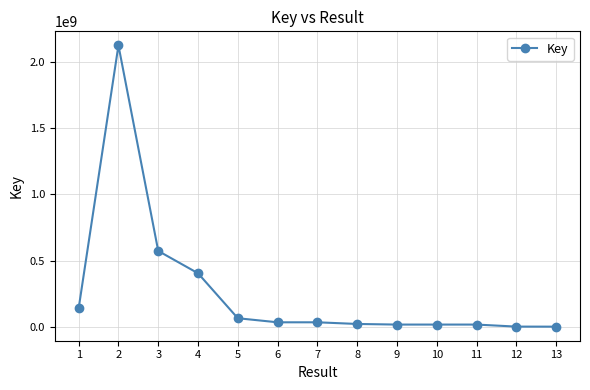

What is the average value?

265006306